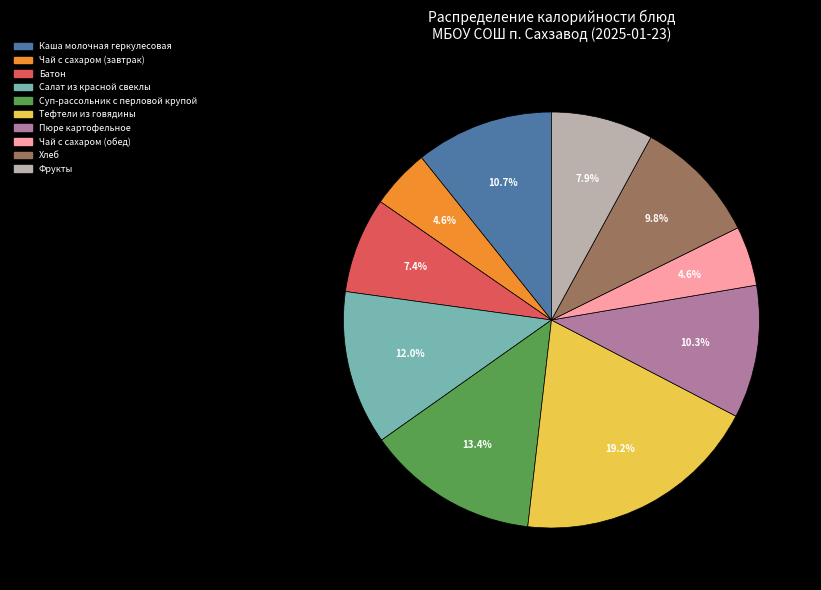

Which category has the biggest portion of the pie?

Тефтели из говядины